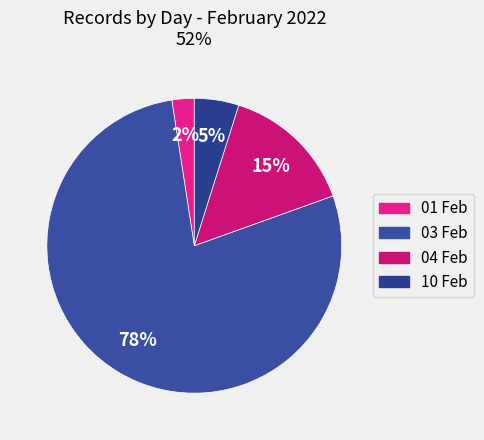

How many segments does this pie chart have?

4